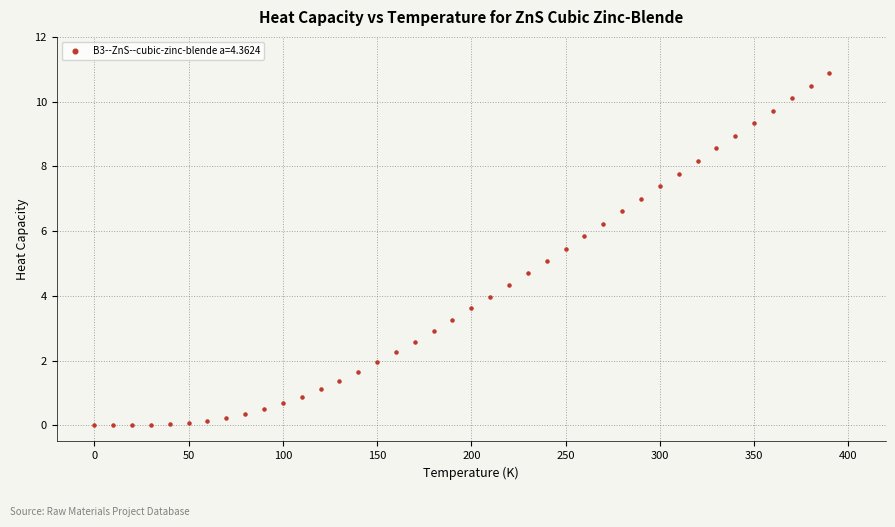

What is the range of Y values (max minus min)?

10.9